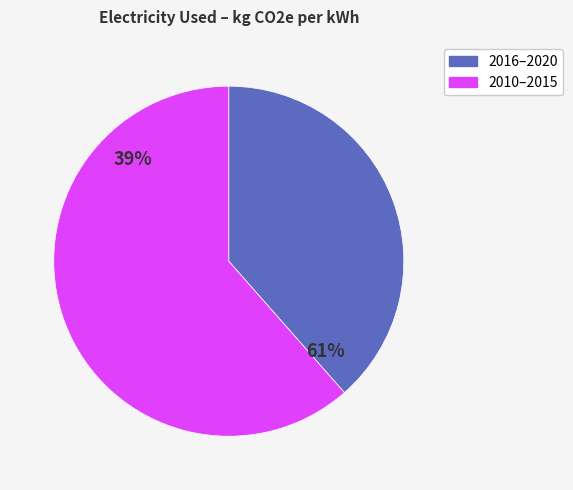

How many segments does this pie chart have?

2